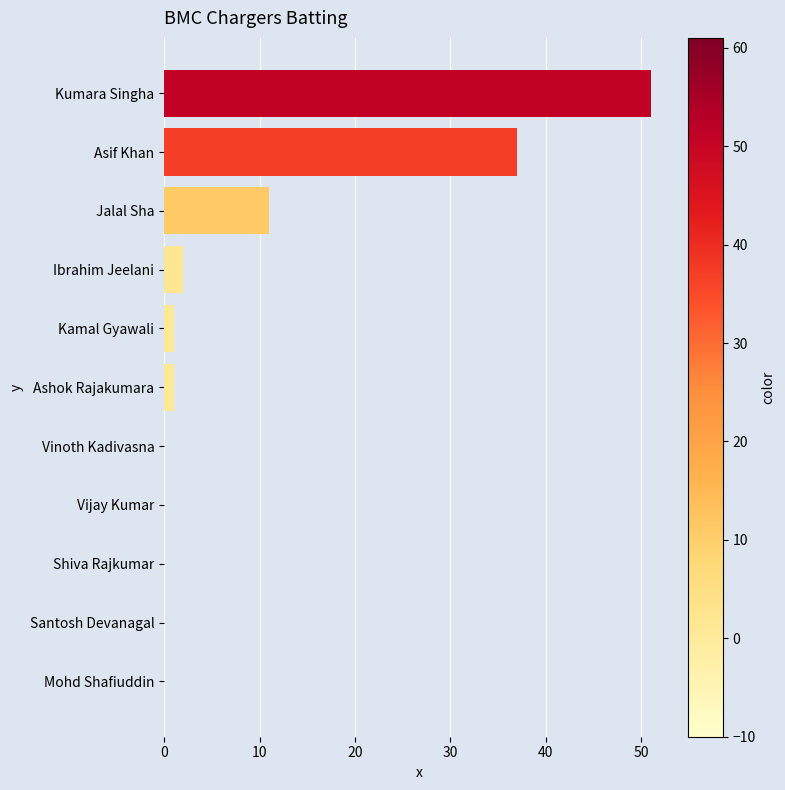

Reading top to bottom, list all the values displayed in this chart.

Kumara Singha=51	Asif Khan=37	Jalal Sha=11	Ibrahim Jeelani=2	Kamal Gyawali=1	Ashok Rajakumara=1	Vinoth Kadivasna=0	Vijay Kumar=0	Shiva Rajkumar=0	Santosh Devanagal=0	Mohd Shafiuddin=0